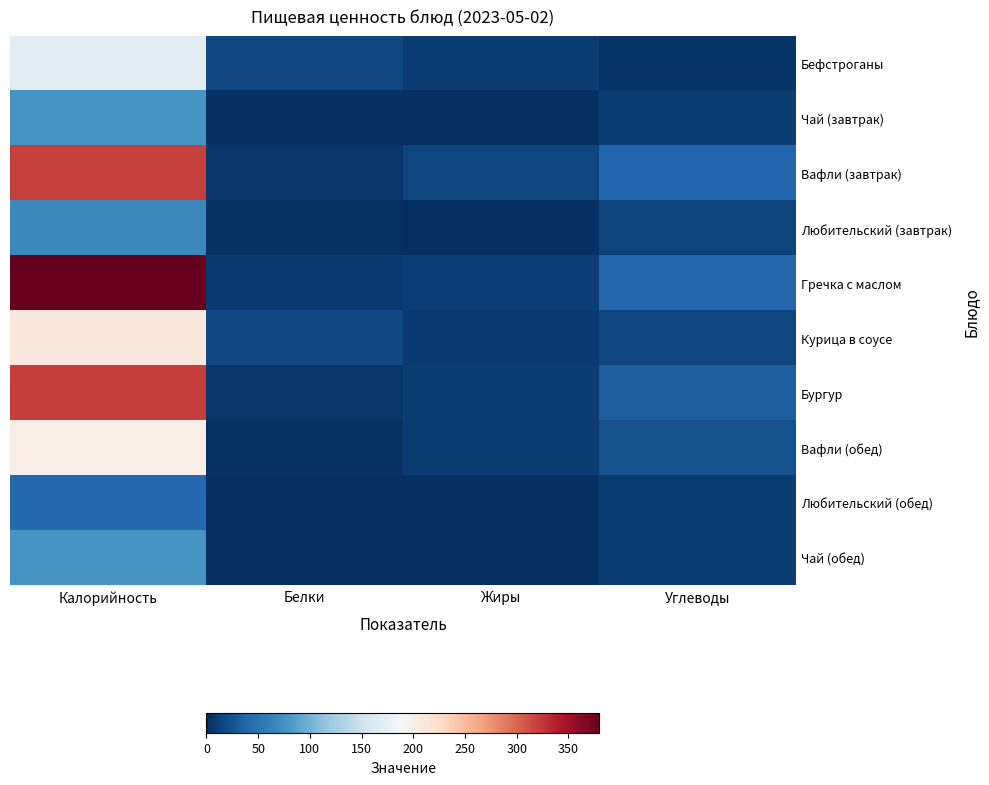

How many categories are shown in the chart?

4